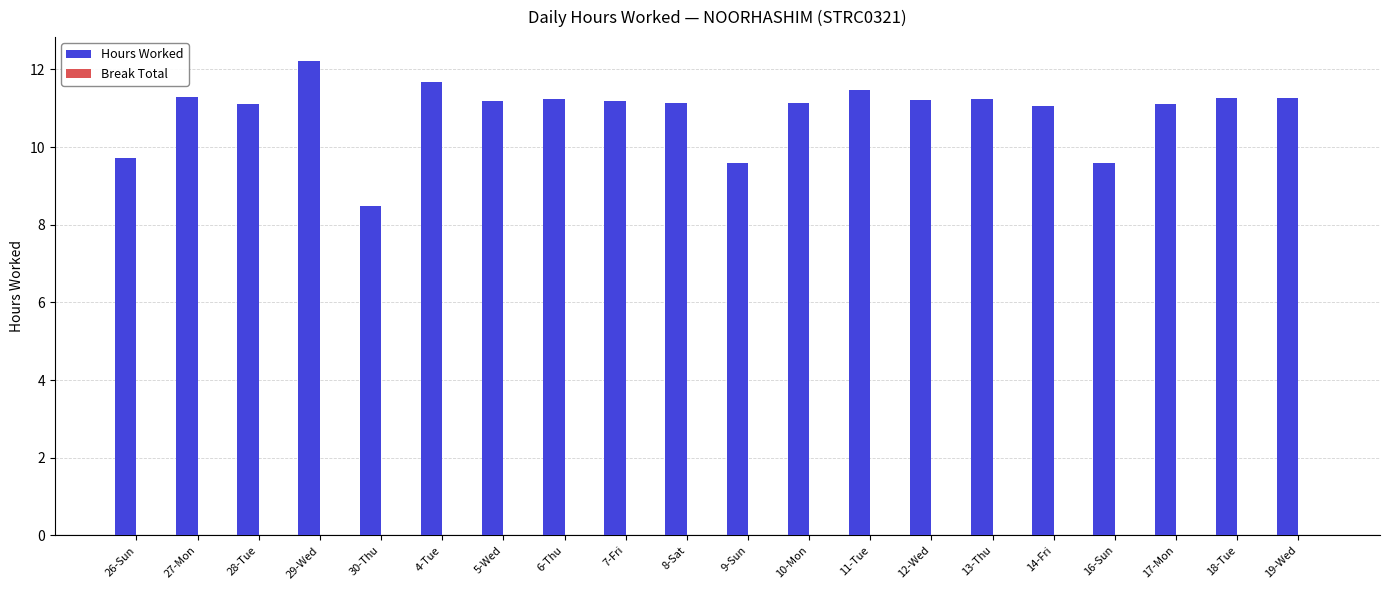

What is the difference between the second highest and minimum values?

3.2